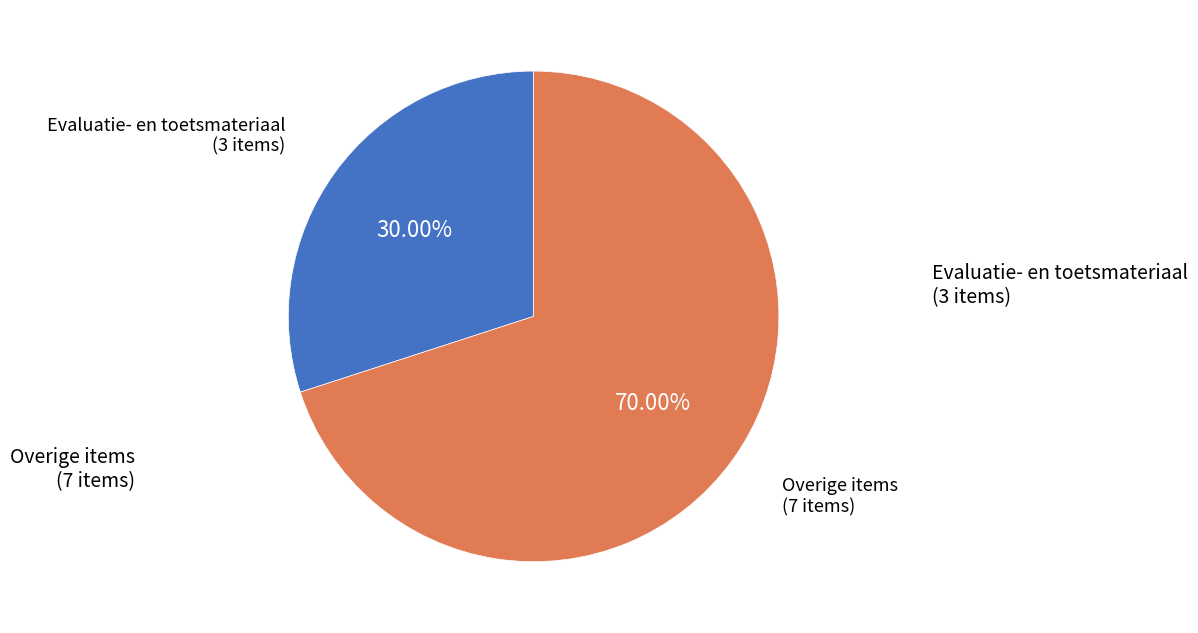

Is there a majority slice in this chart?

Yes